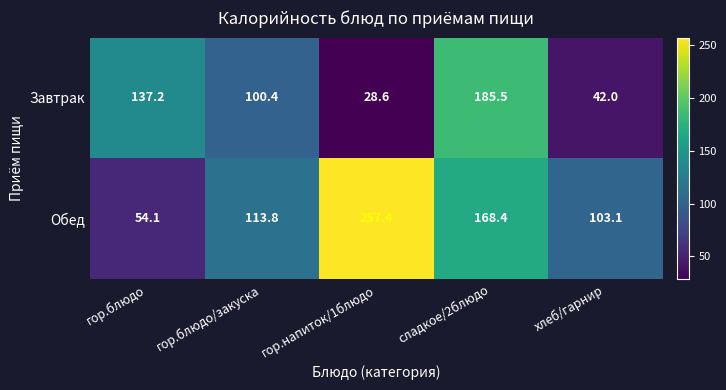

List the series in order of their peak value, lowest first.

Завтрак, Обед